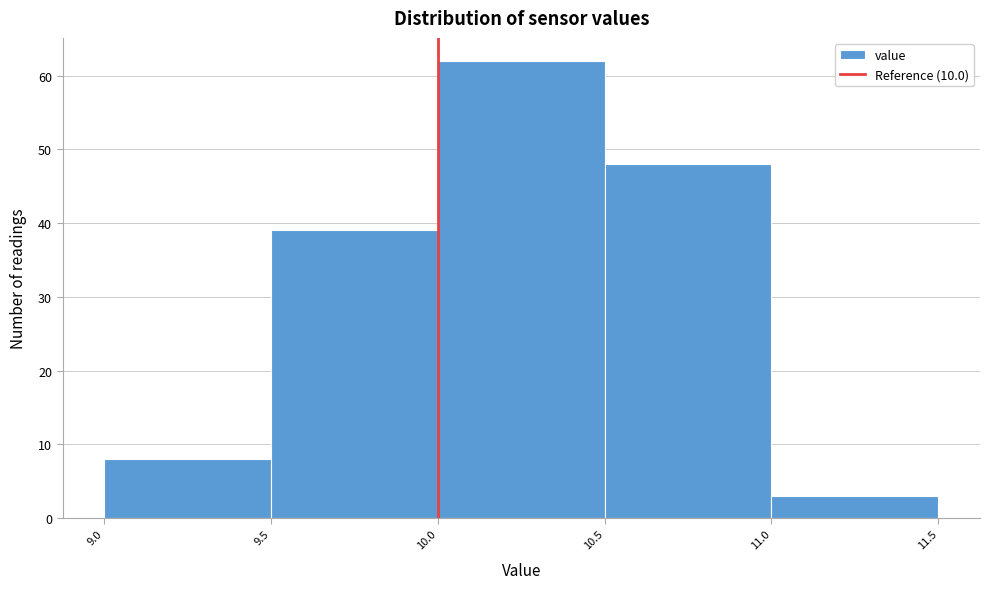

Over which range of the x-axis is the bar tallest?

10.0 to 10.5